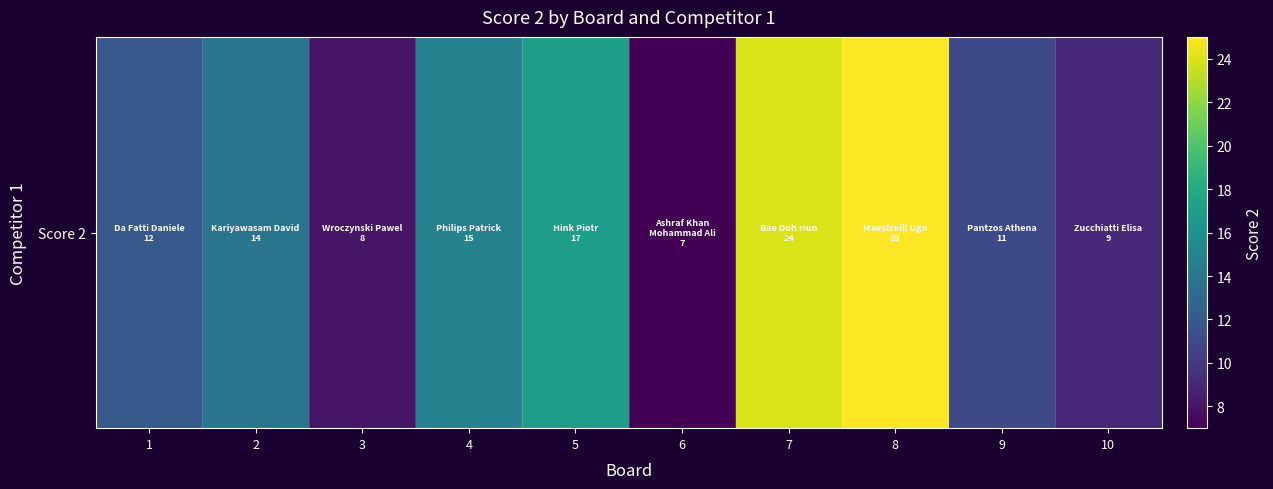

At which label does the data first exceed 14?

4